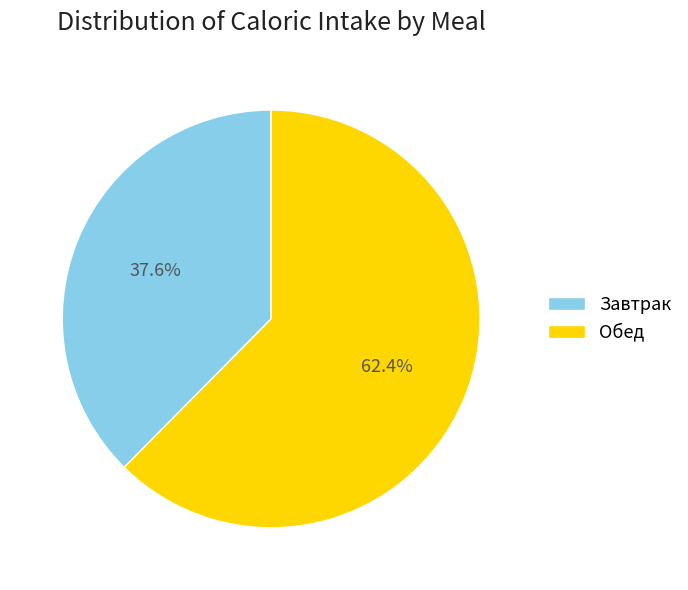

Is there any slice that represents more than half of the pie?

Yes